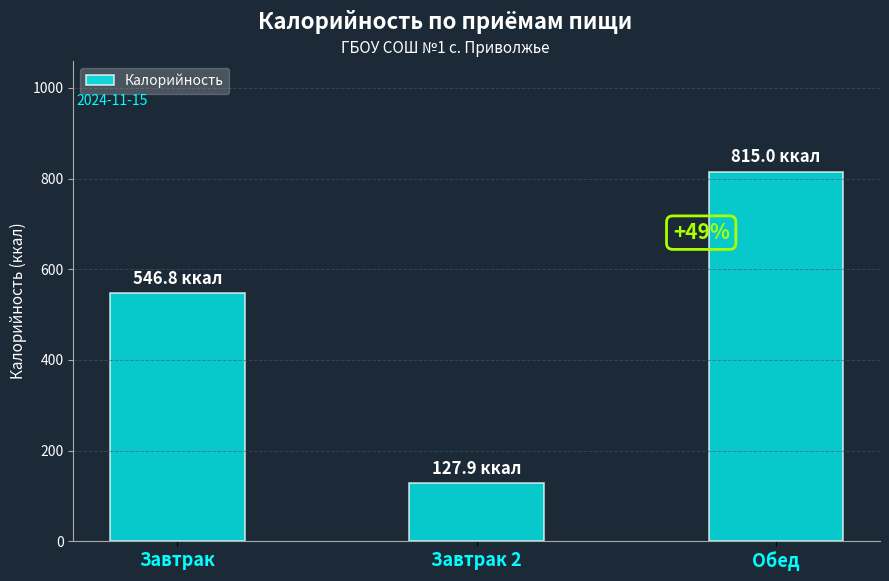

What is the change in value from Завтрак to Завтрак 2?

-418.9